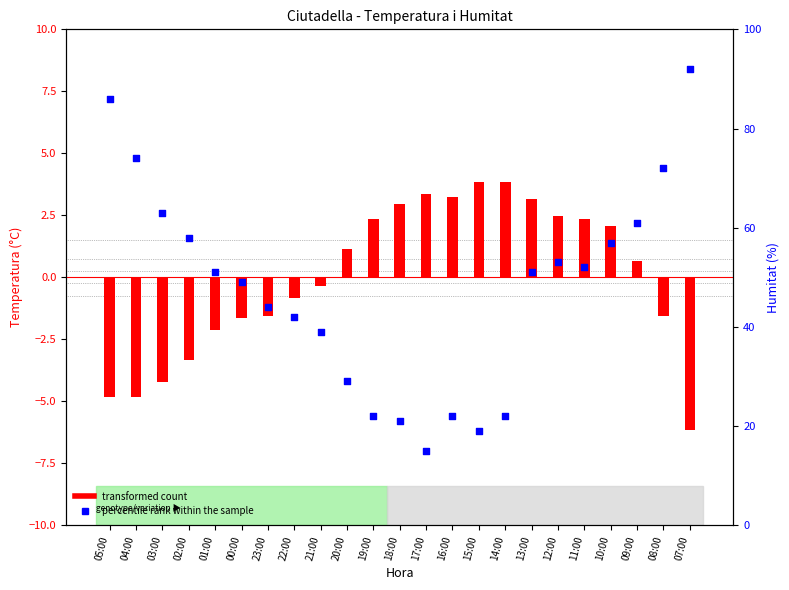

What are all the series names shown in the legend?

transformed count, percentile rank within the sample